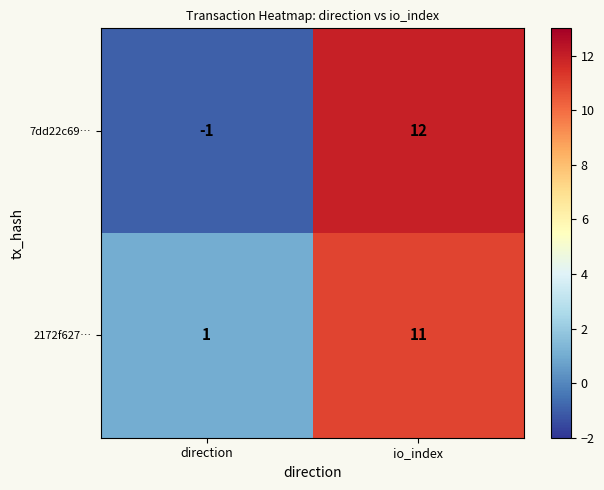

At which label does 7dd22c69… reach its minimum?

direction